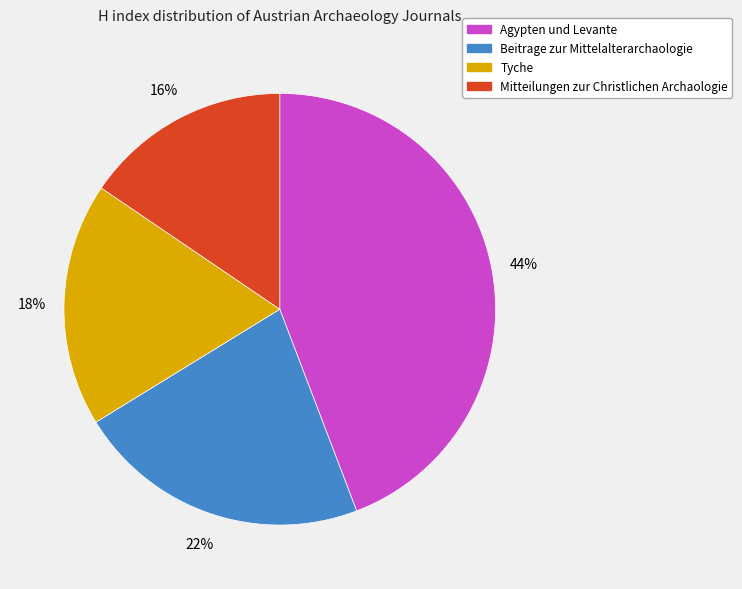

Which has a higher value, Beitrage zur Mittelalterarchaologie or Tyche?

Beitrage zur Mittelalterarchaologie